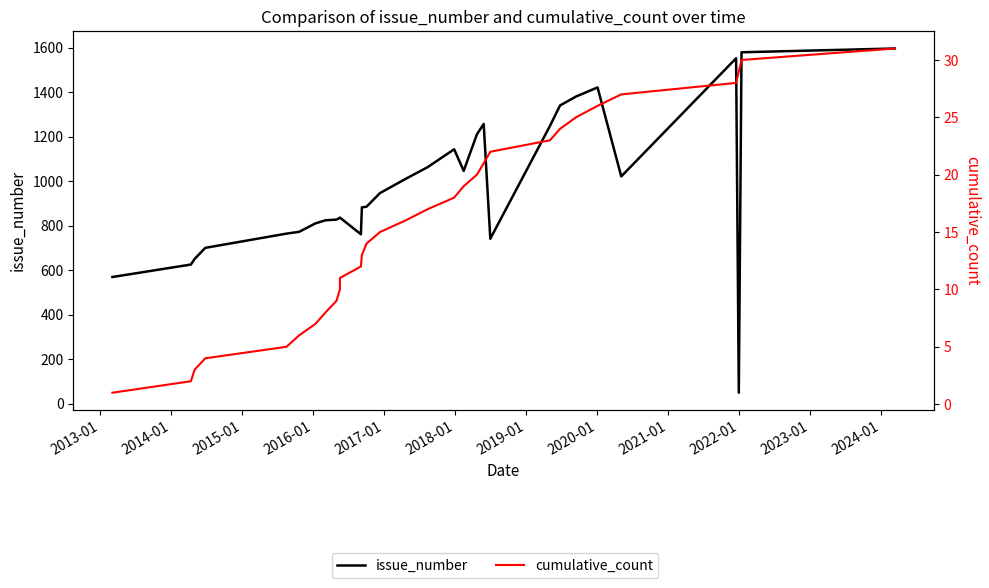

In issue_number, how many points are lower than both neighbors (excluding endpoints)?

5